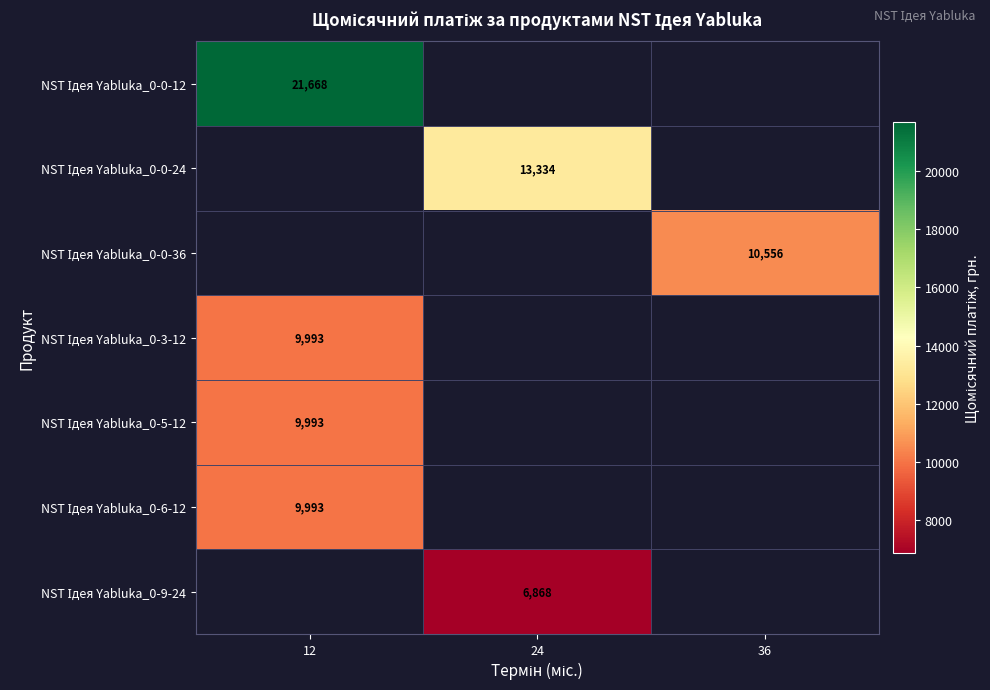

Which label corresponds to the largest value in the chart?

12